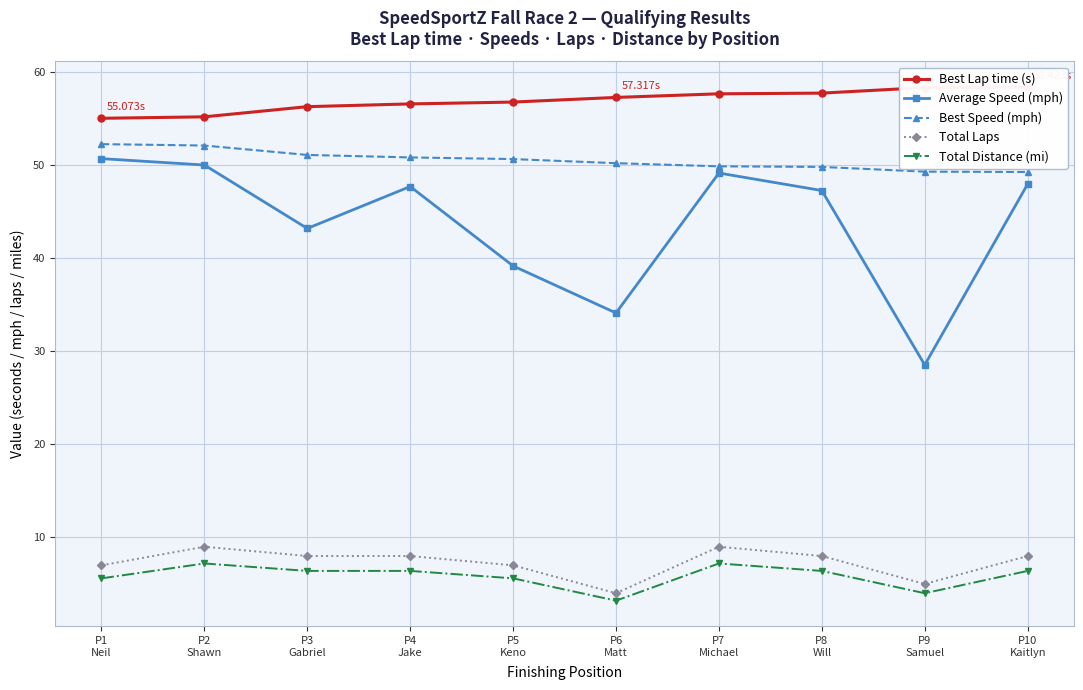

What is the label of the 1st point from the right?

P10
Kaitlyn